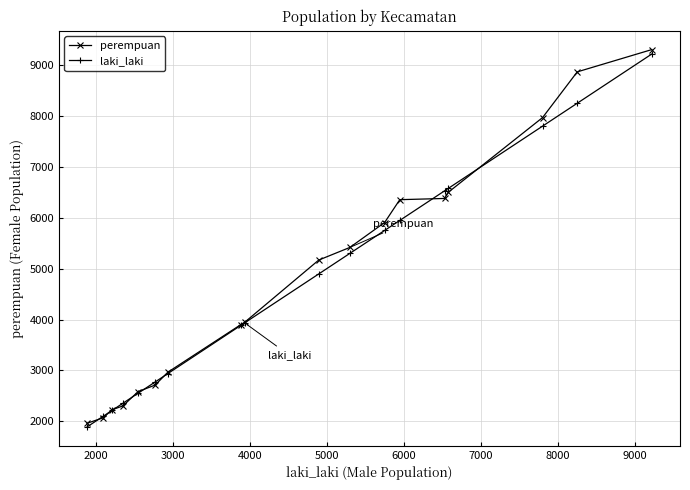

What is the highest value of the perempuan series?

9309